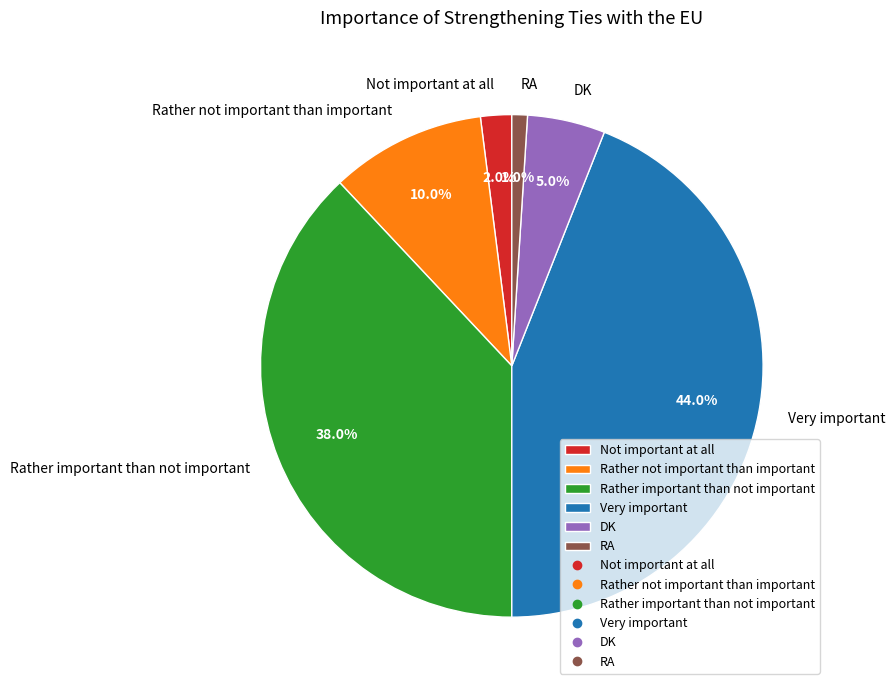

To the nearest percent, what percentage of the pie is RA?

1%